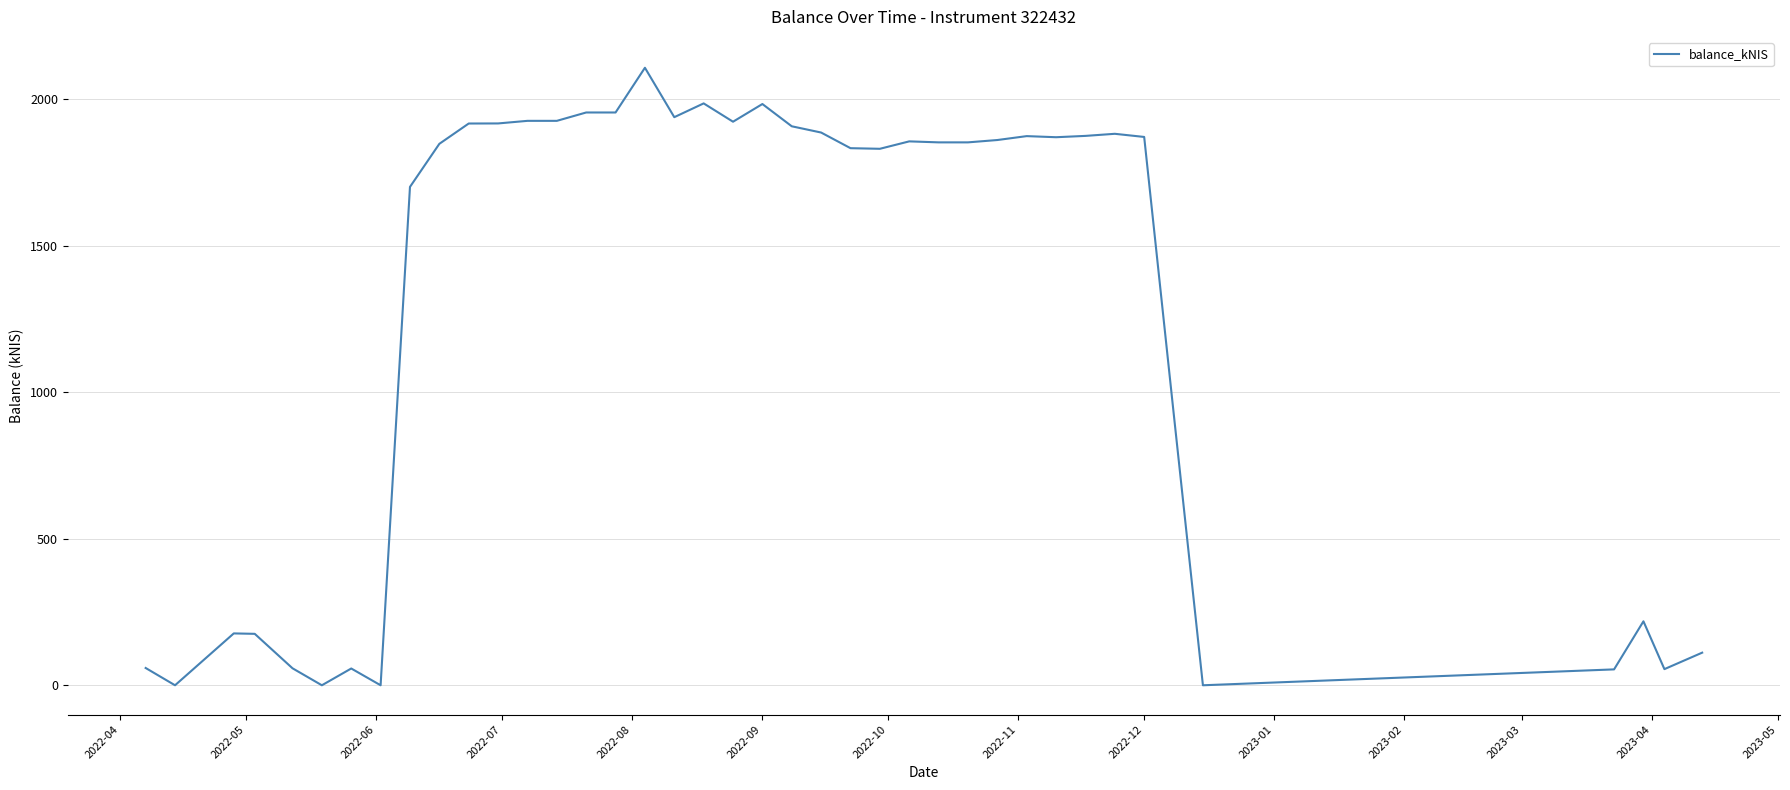

What is the maximum value shown in the chart?

2107.6